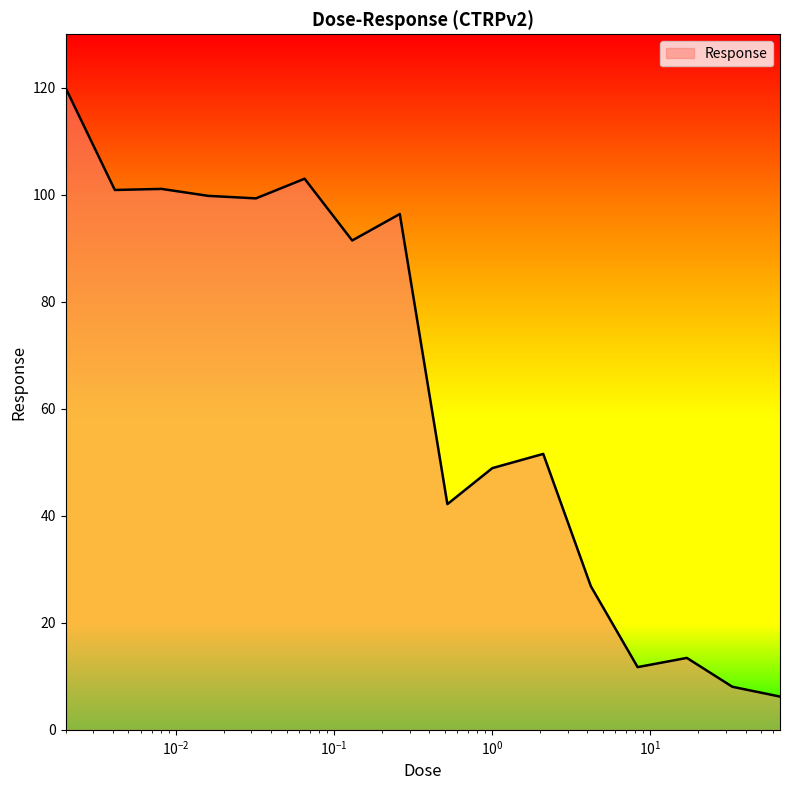

How many values exceed 91?

8